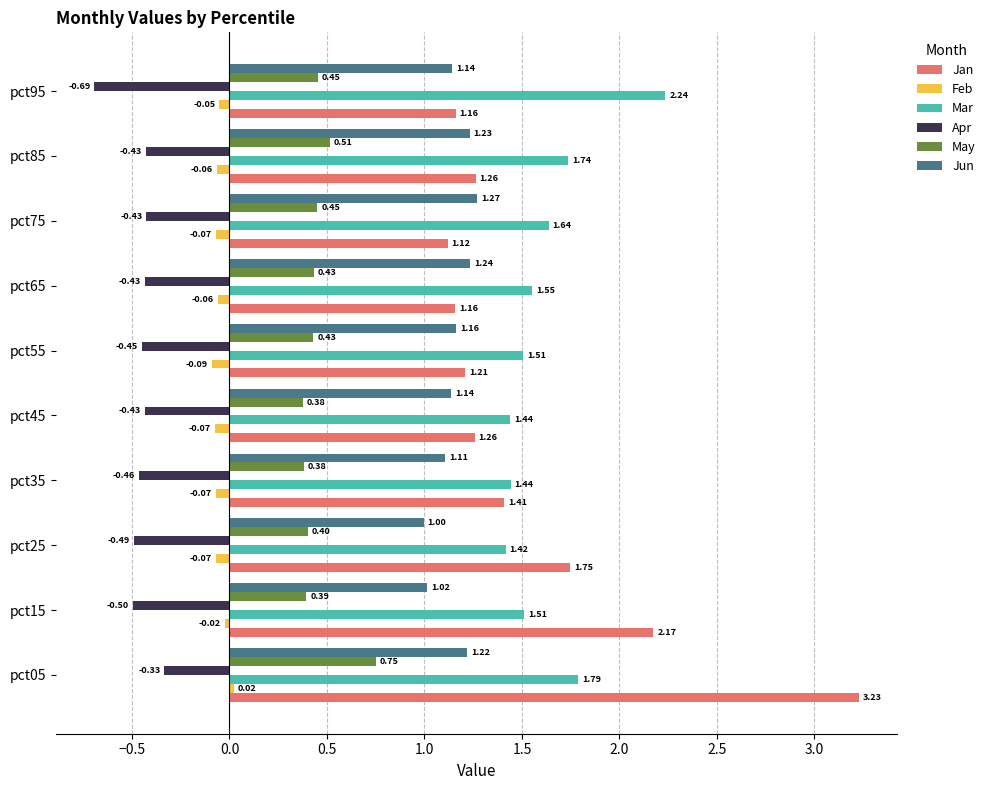

Which series changed the most between pct25 and pct65?

Jan